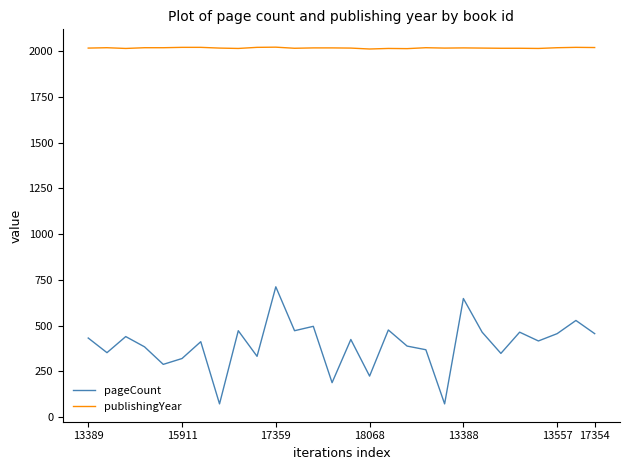

What is the sum of all pageCount values?

11104